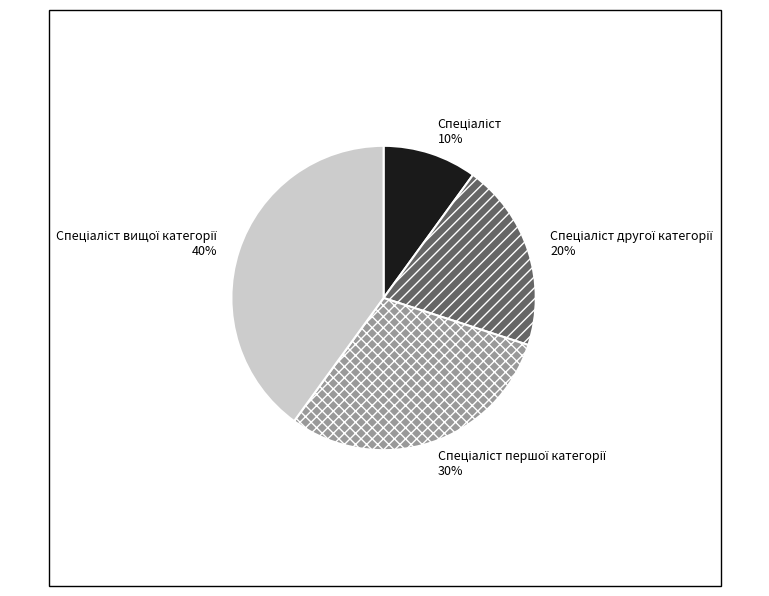

Does any single category account for the majority?

No